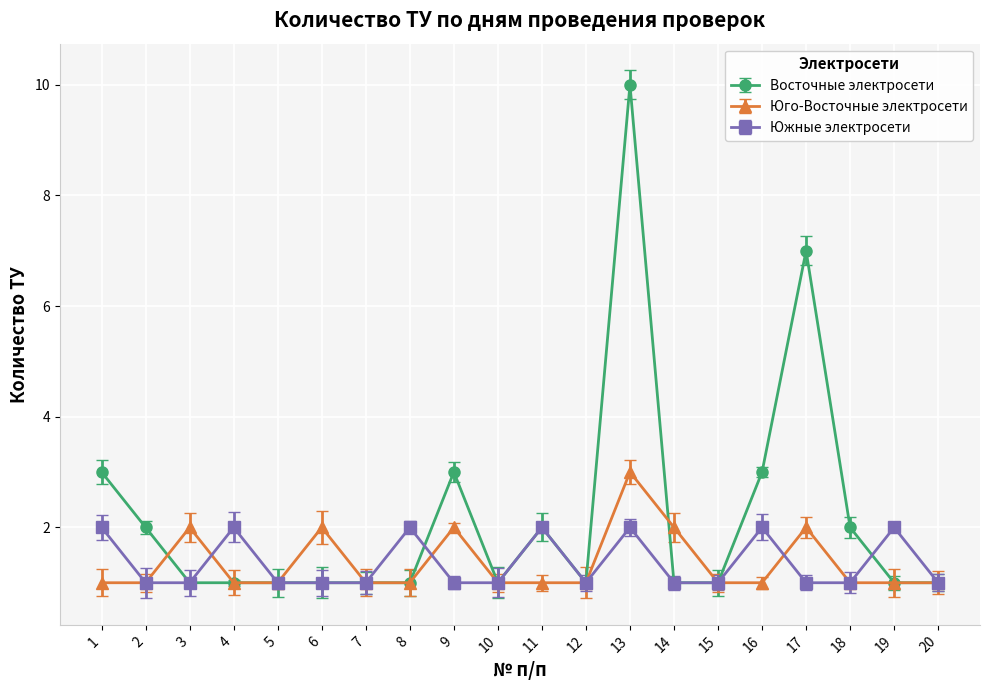

Reading left to right, what are all the values shown in this chart?

Восточные электросети: 3	2	1	1	1	1	1	1	3	1	2	1	10	1	1	3	7	2	1	1
Юго-Восточные электросети: 1	1	2	1	1	2	1	1	2	1	1	1	3	2	1	1	2	1	1	1
Южные электросети: 2	1	1	2	1	1	1	2	1	1	2	1	2	1	1	2	1	1	2	1